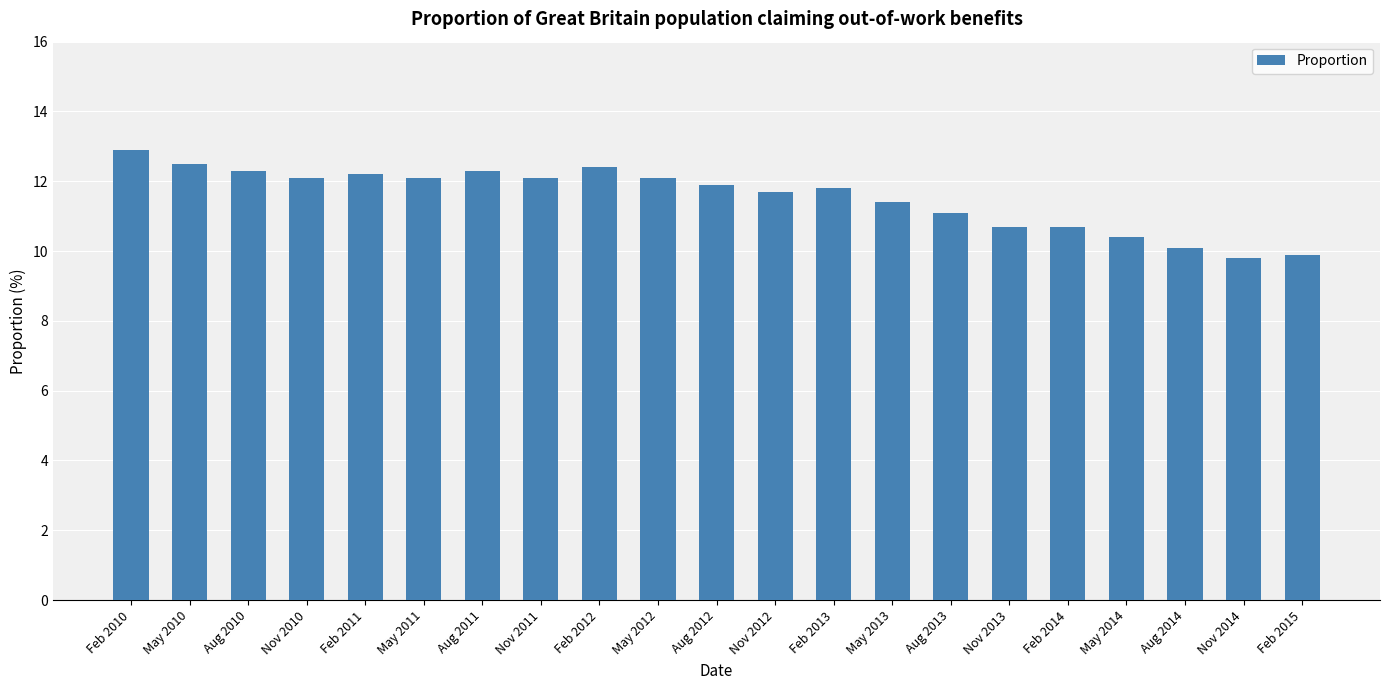

What value does the data have at Feb 2013?

11.8